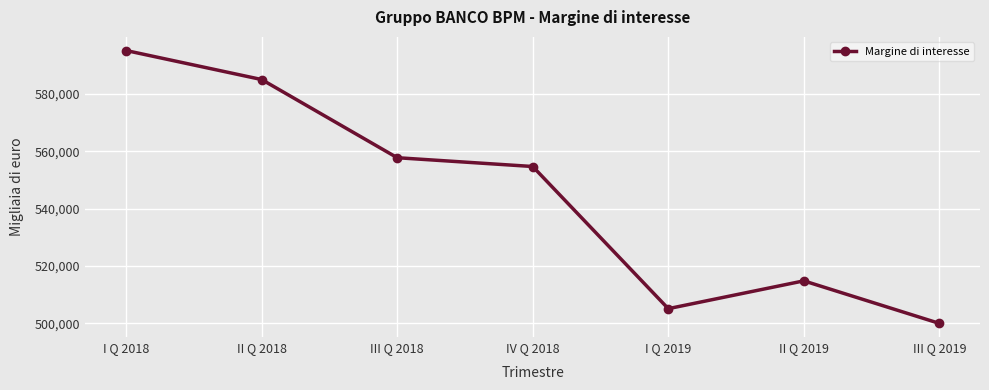

What is the difference between the values at III Q 2019 and I Q 2019?

5128